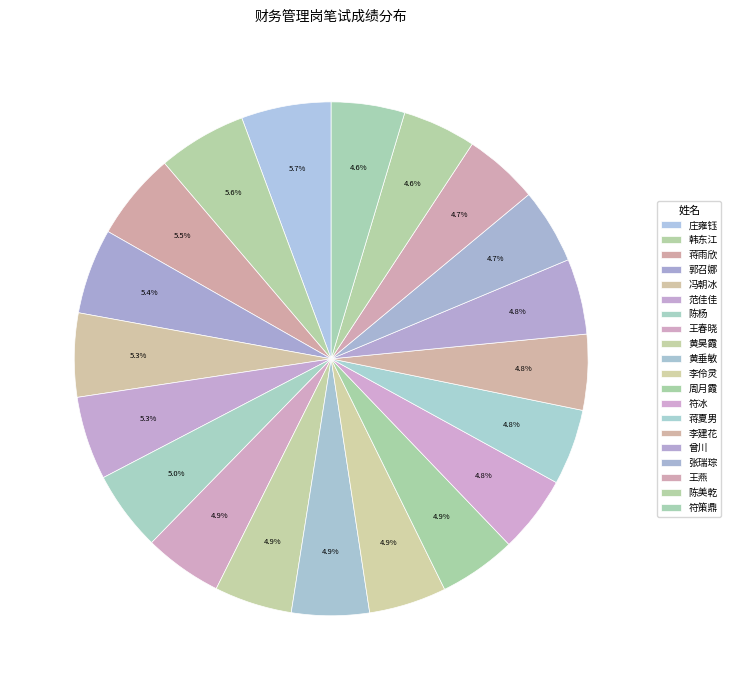

True or false: 韩东江 accounts for 6% of the total.

True